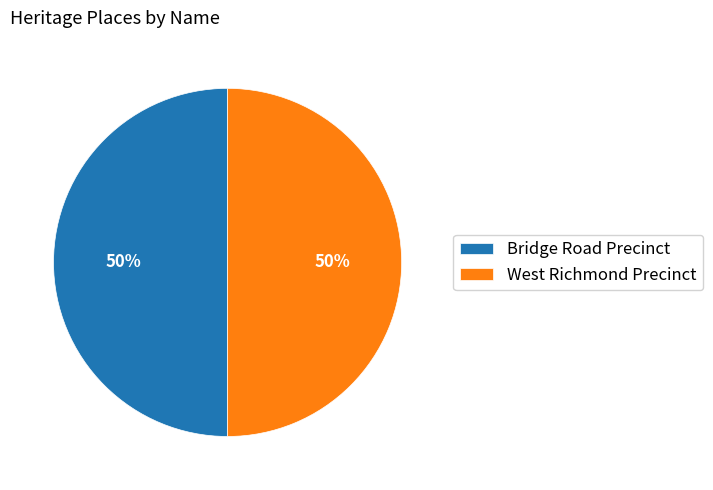

What percentage is the Bridge Road Precinct slice, to the nearest percent?

50%